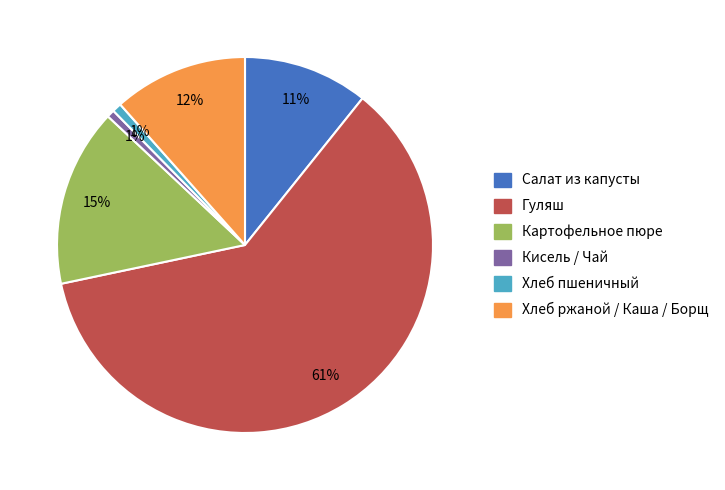

Is there any slice that represents more than half of the pie?

Yes